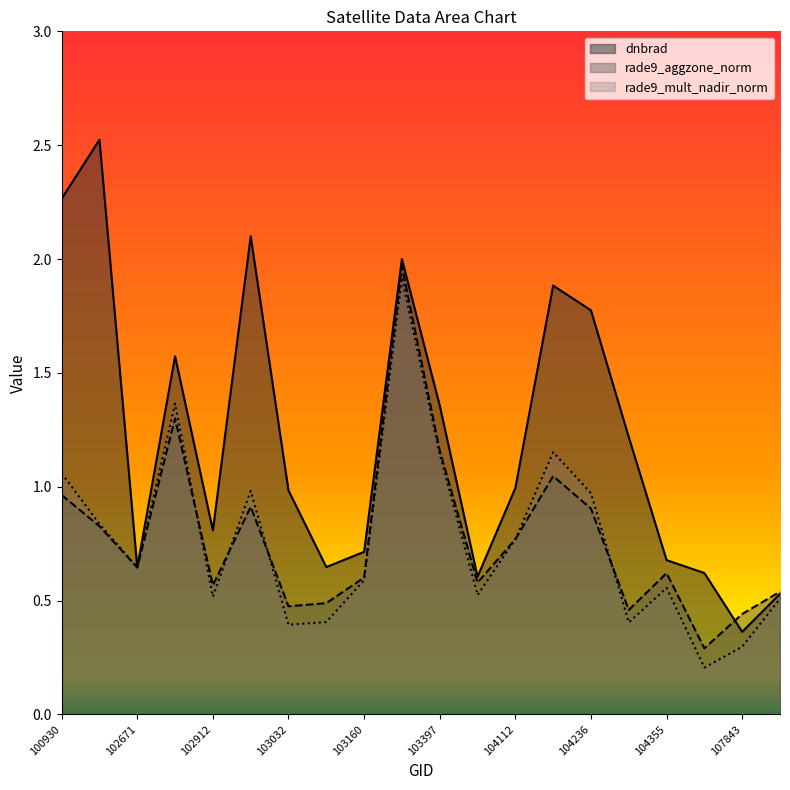

What is the value of the rade9_mult_nadir_norm point at the 5th from the left?

0.5